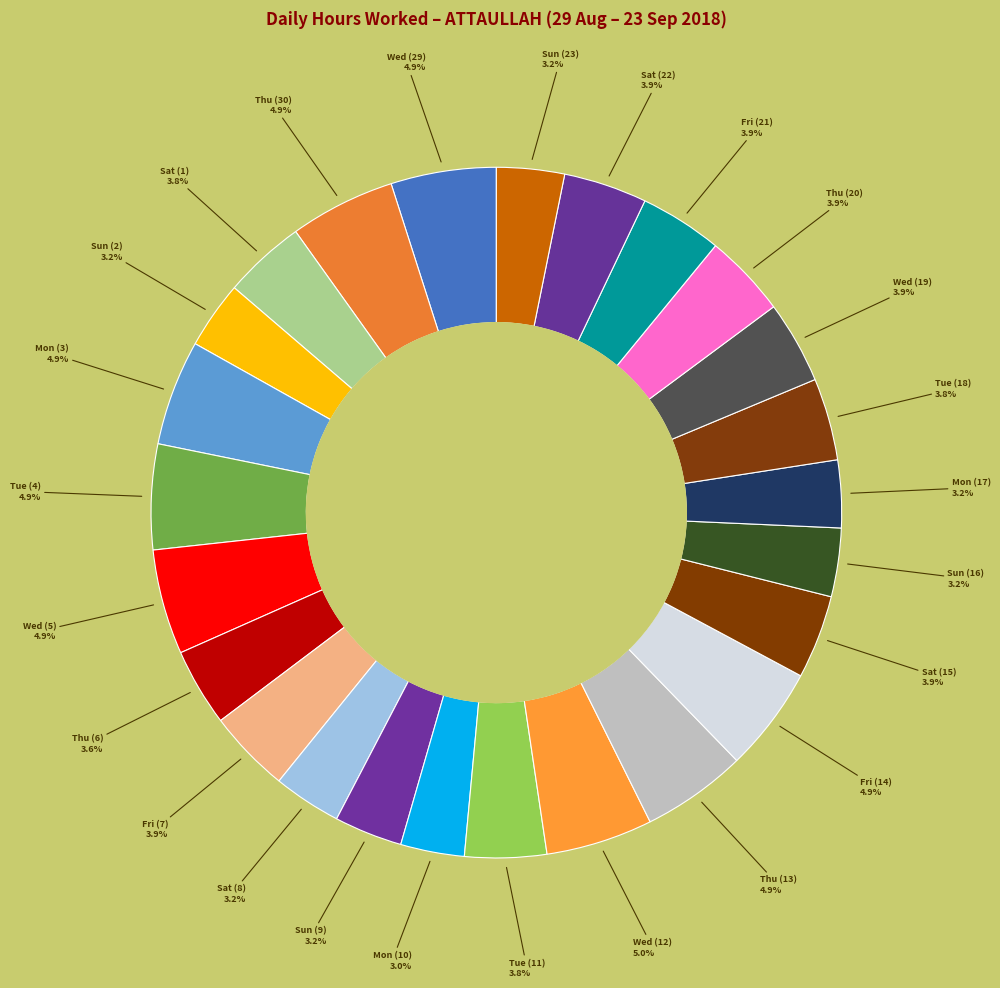

How many slices are in this pie chart?

25